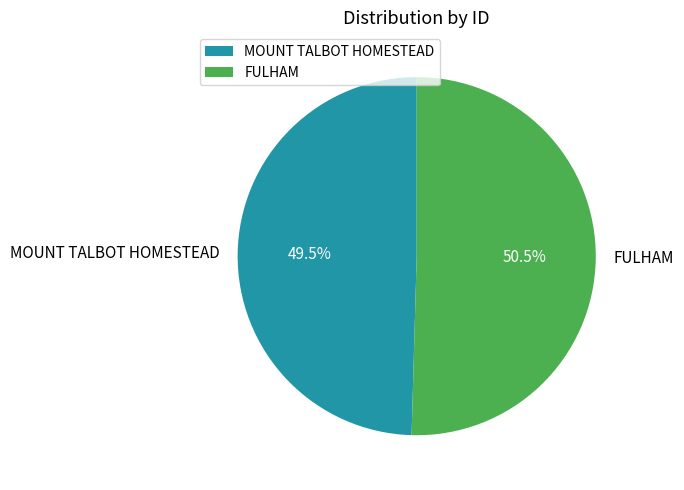

Approximately how many times larger is the value at FULHAM compared to MOUNT TALBOT HOMESTEAD?

1.0